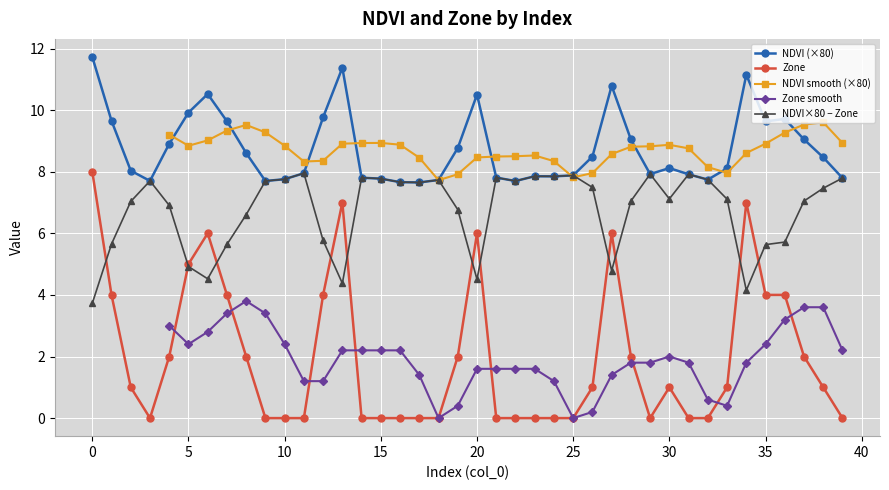

True or false: NDVI has more than 2 points higher than both neighbors.

True